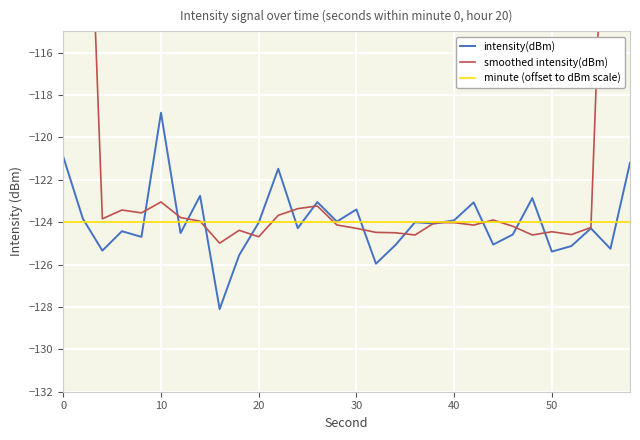

What is the lowest value of the minute (offset to dBm scale) series?

-124.0